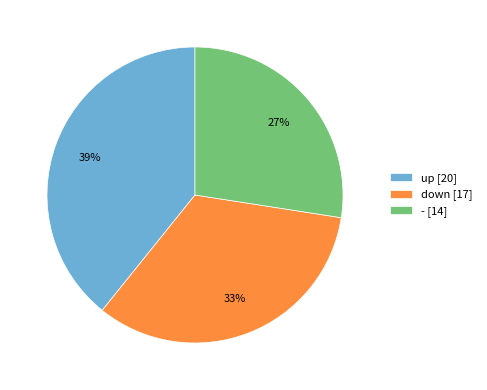

Between down and up, which is larger?

up